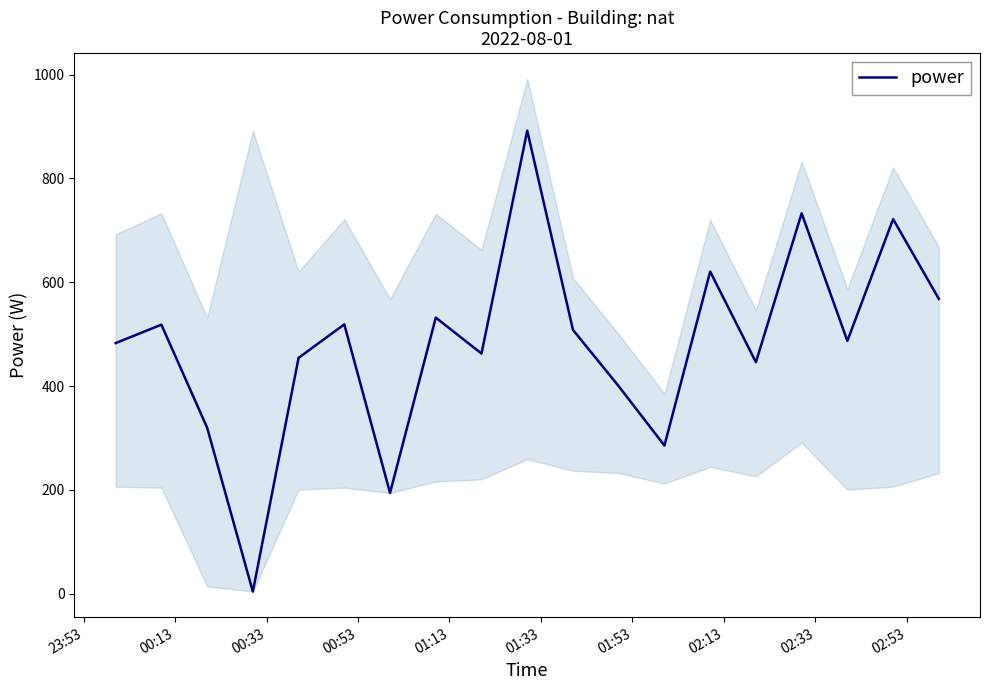

What is the highest value of the power series?

892.1